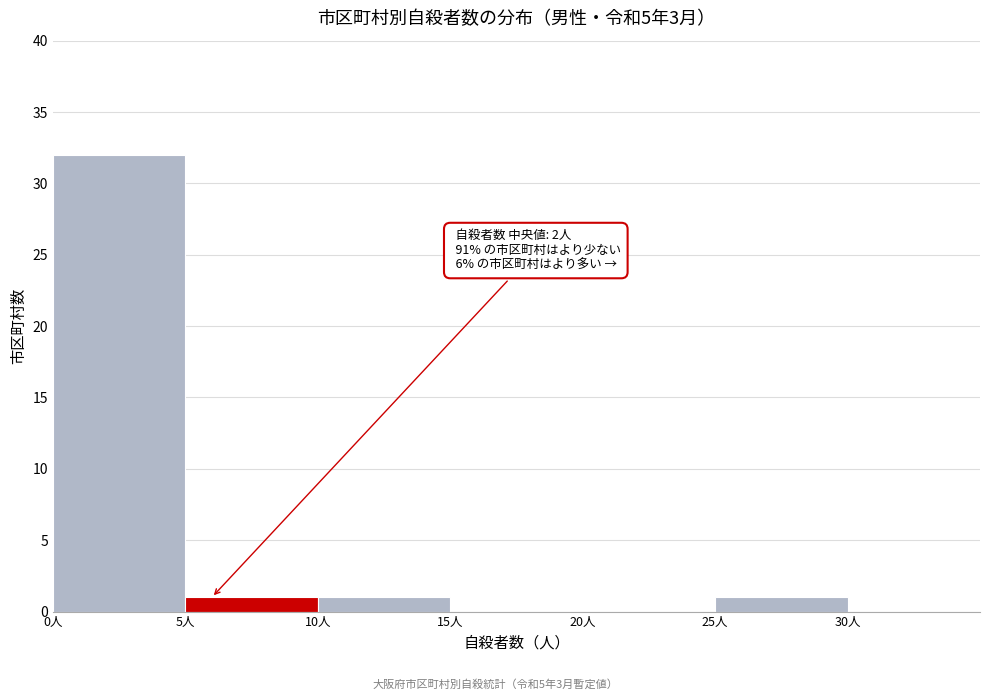

Which range on the x-axis has the tallest bar?

0 to 5